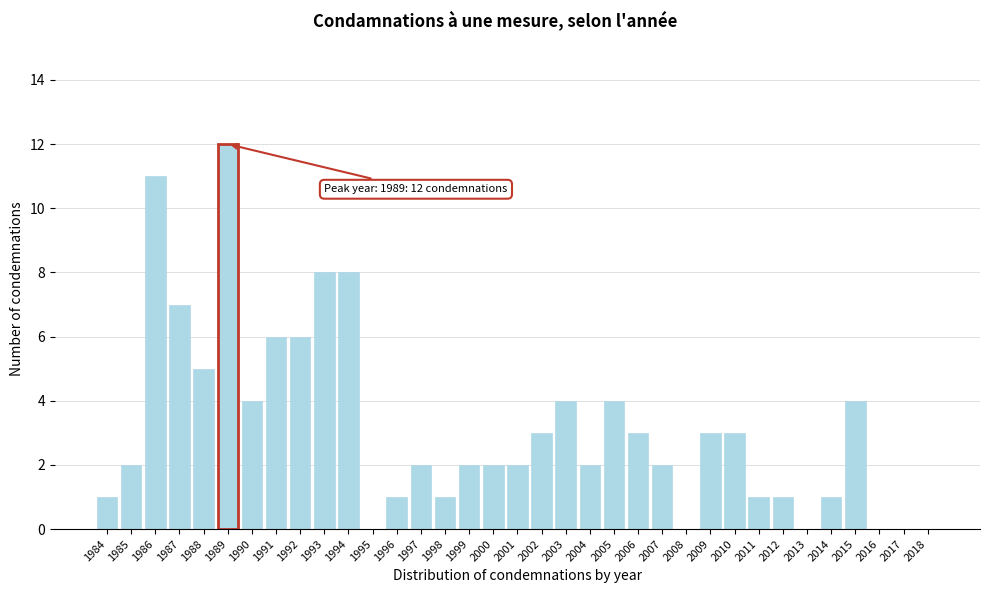

Approximately how many times larger is the value at 2003 compared to 1992?

0.7